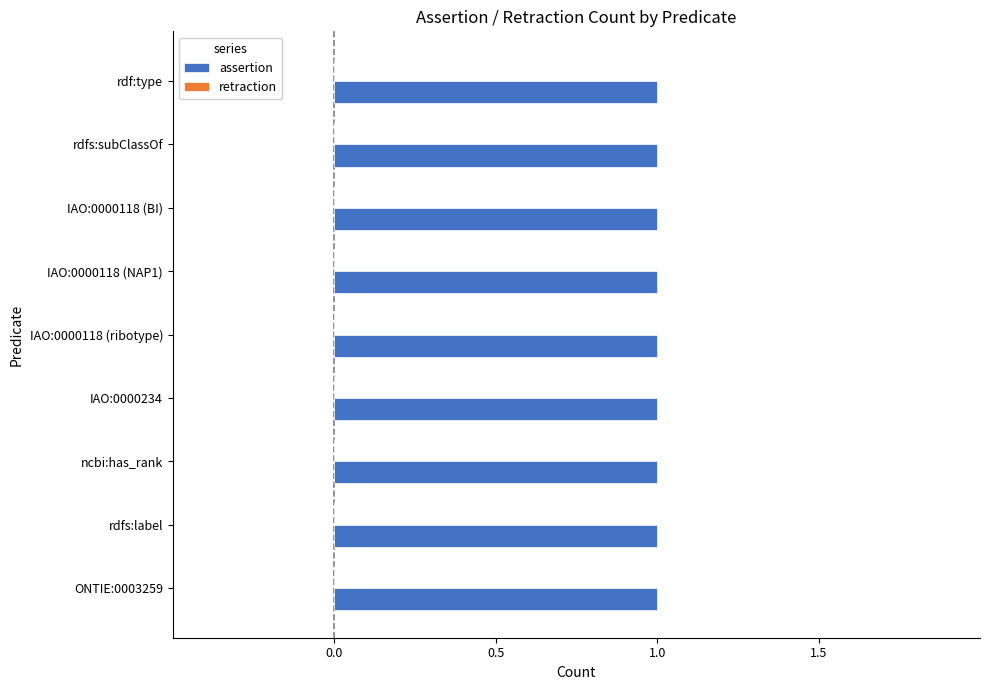

Rank the categories by assertion value from lowest to highest.

ONTIE:0003259, rdfs:label, ncbi:has_rank, IAO:0000234, IAO:0000118 (ribotype), IAO:0000118 (NAP1), IAO:0000118 (BI), rdfs:subClassOf, rdf:type